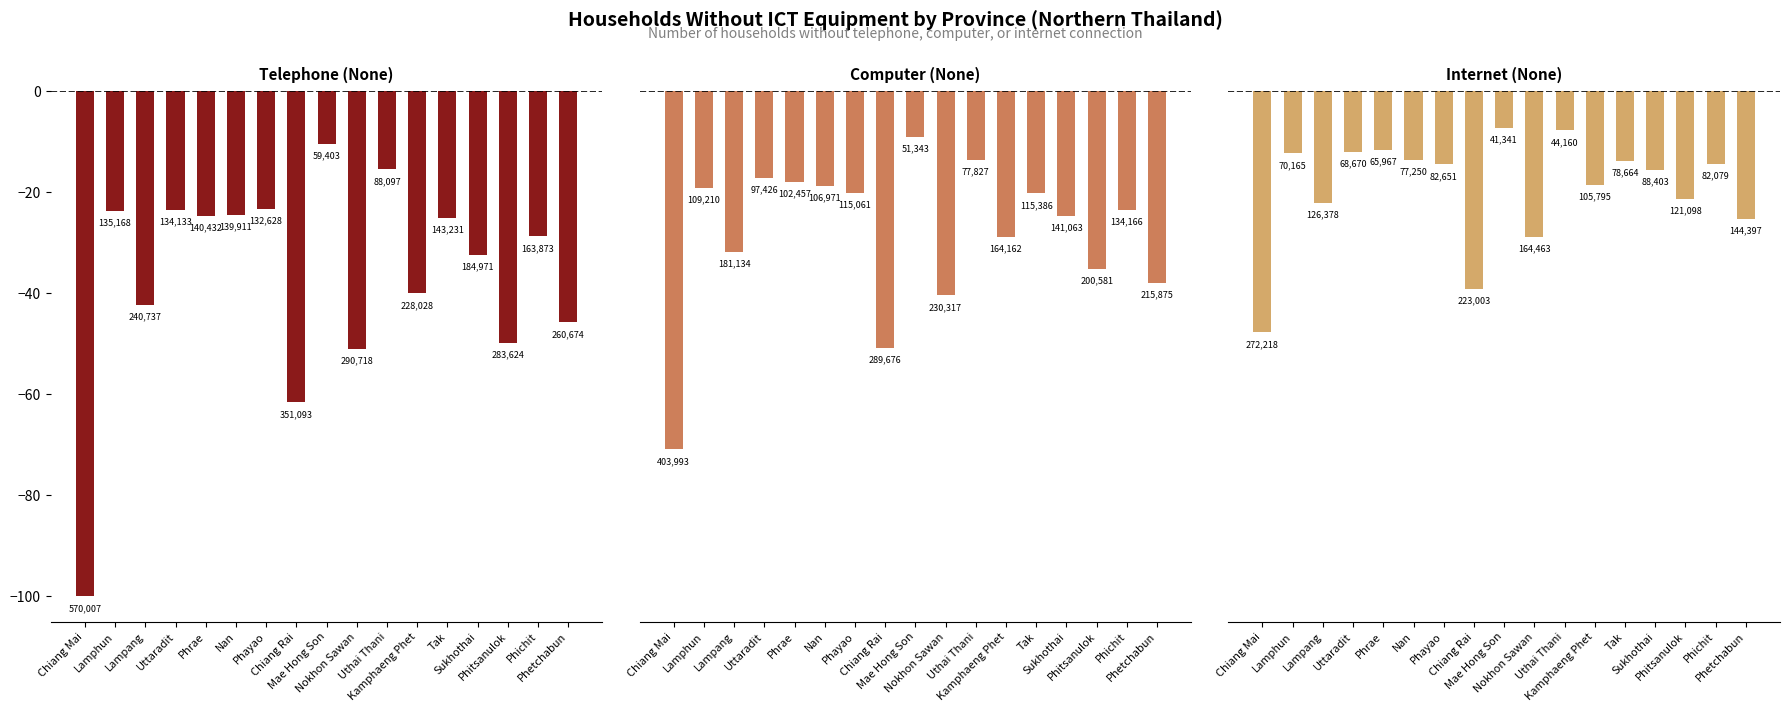

At how many categories does at least one series exceed -23?

13